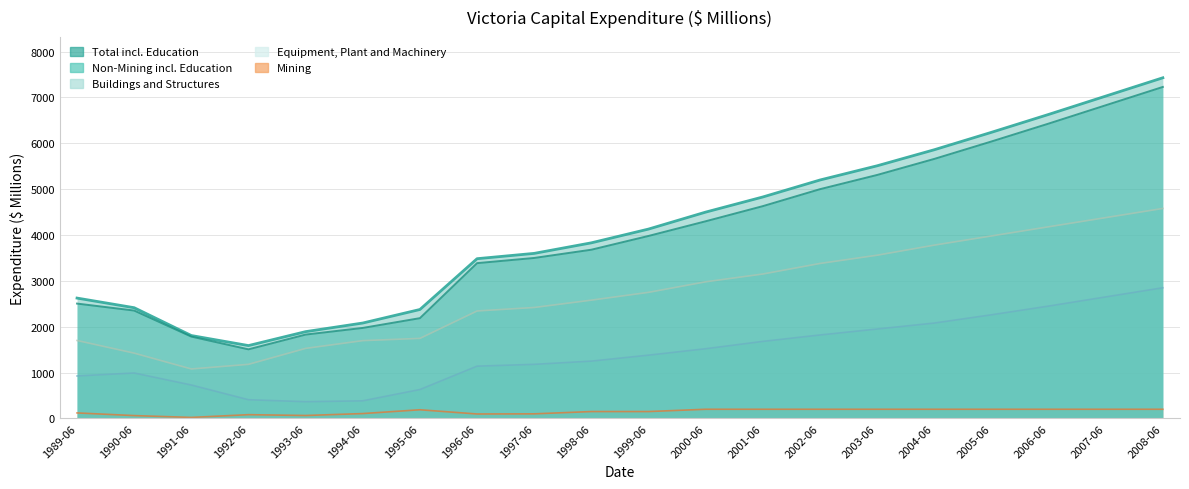

How many lines are shown in the chart?

5